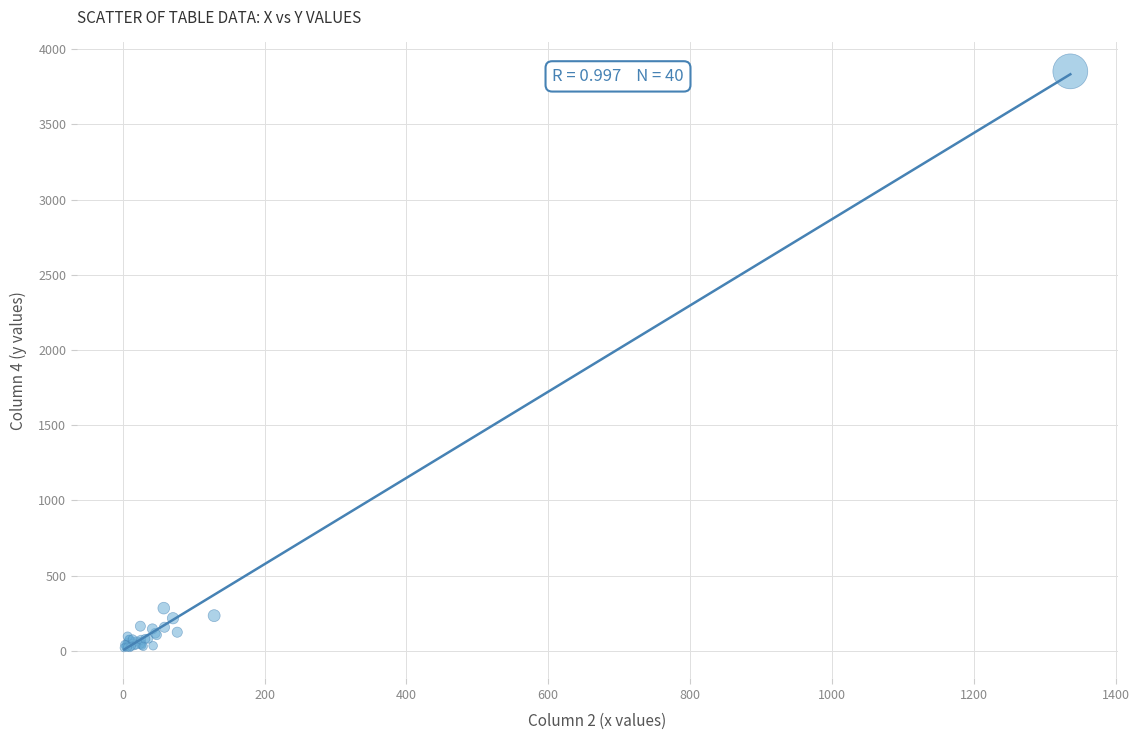

What Y value in the scatter plot is closest to 1936?

284